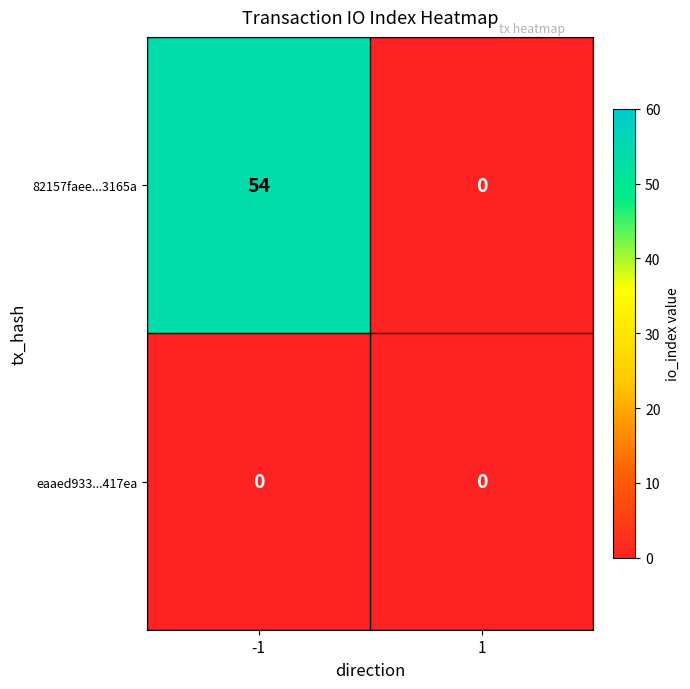

The value of eaaed933...417ea at 1 is 0. True or false?

True